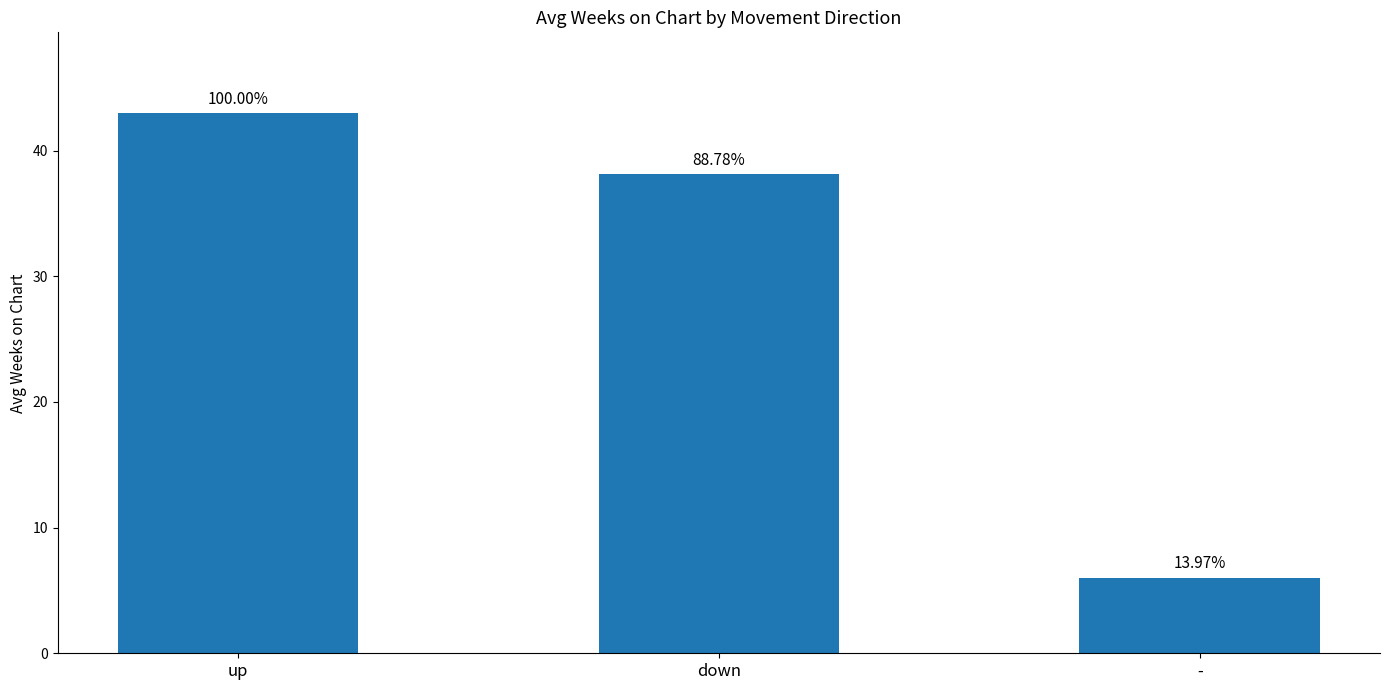

What is the label of the 2nd bar from the right?

down